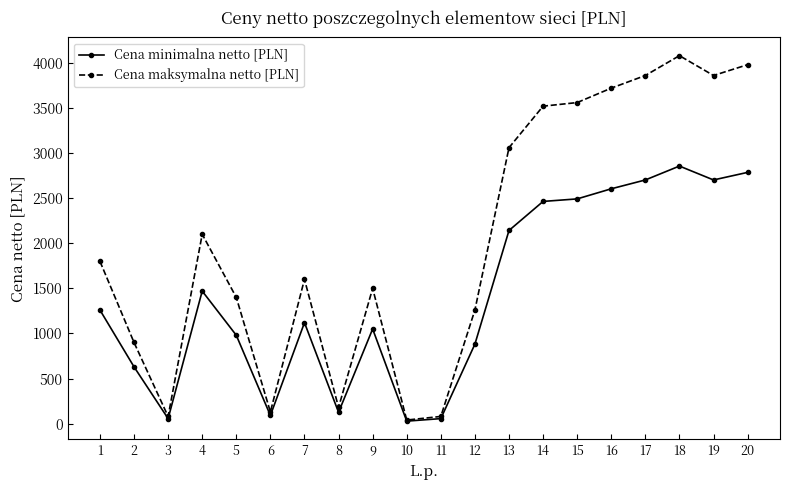

What is the difference between the Cena minimalna netto [PLN] values at 10 and 18?

2828.0